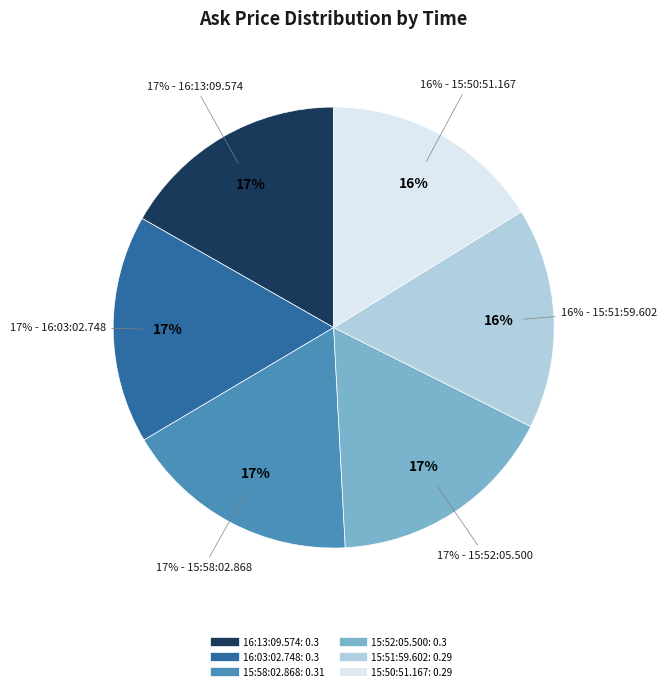

The 15:52:05.500 slice represents 28% of the pie. True or false?

False